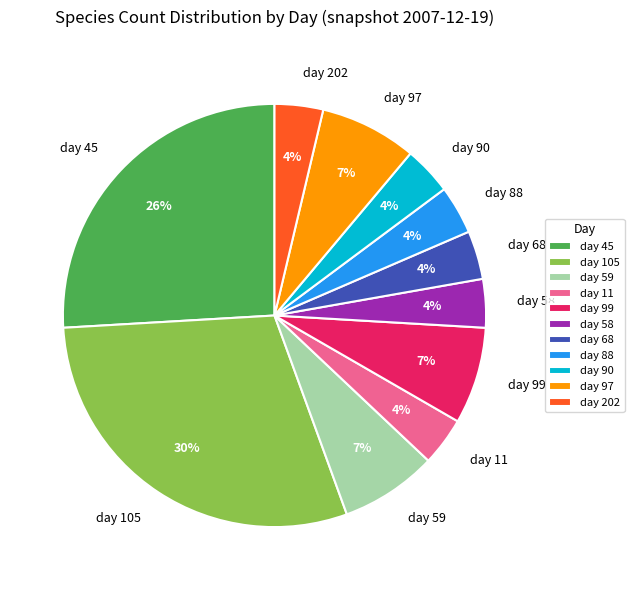

Combined, do day 97 and day 88 account for over 50%?

No